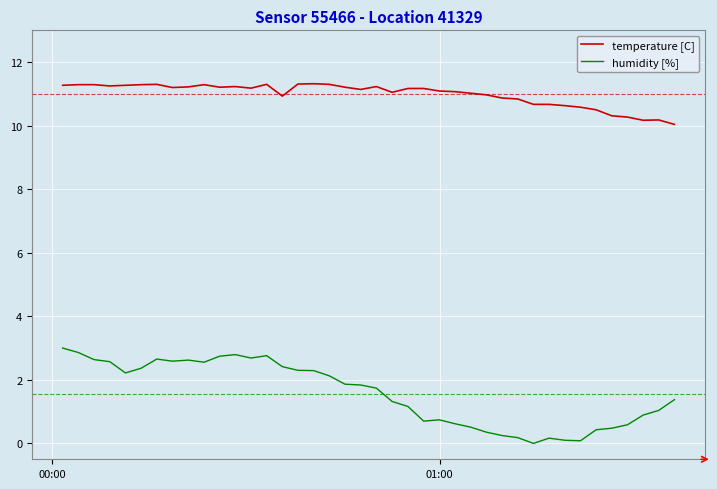

Which series has the largest range (max minus min)?

humidity [%]